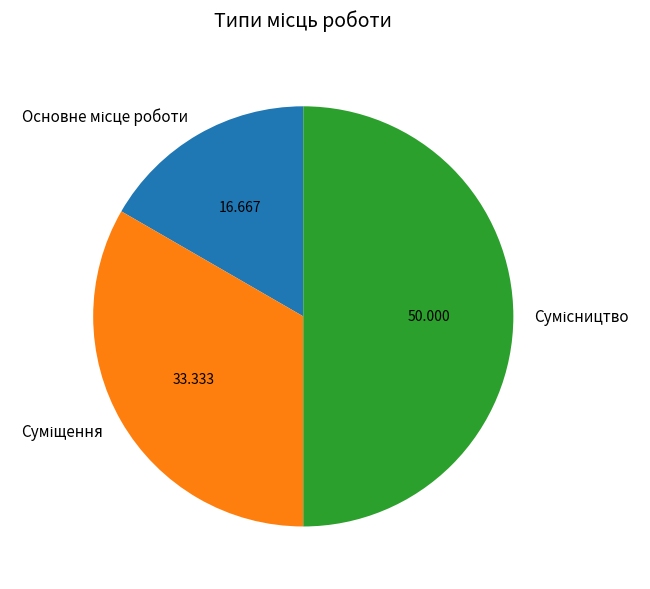

To the nearest percent, what portion does Сумісництво represent?

50%